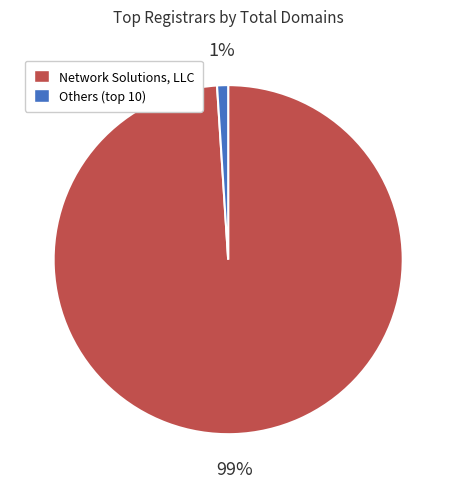

What is the smallest slice in the pie chart?

Others (top 10)